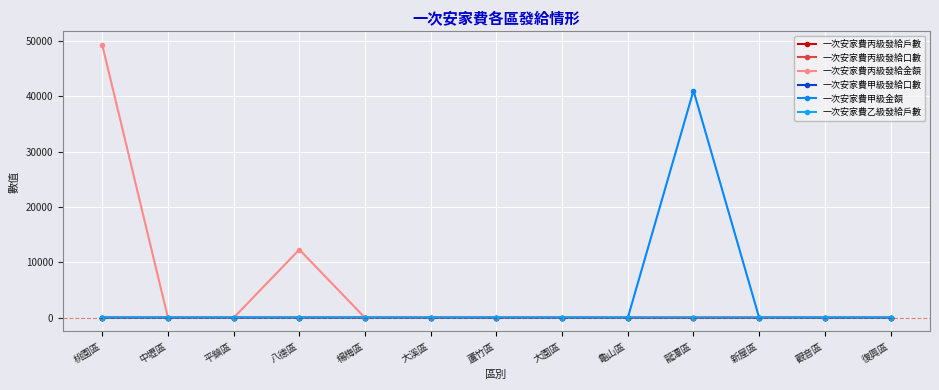

Where is the first local maximum for 一次安家費甲級發給口數?

龍潭區